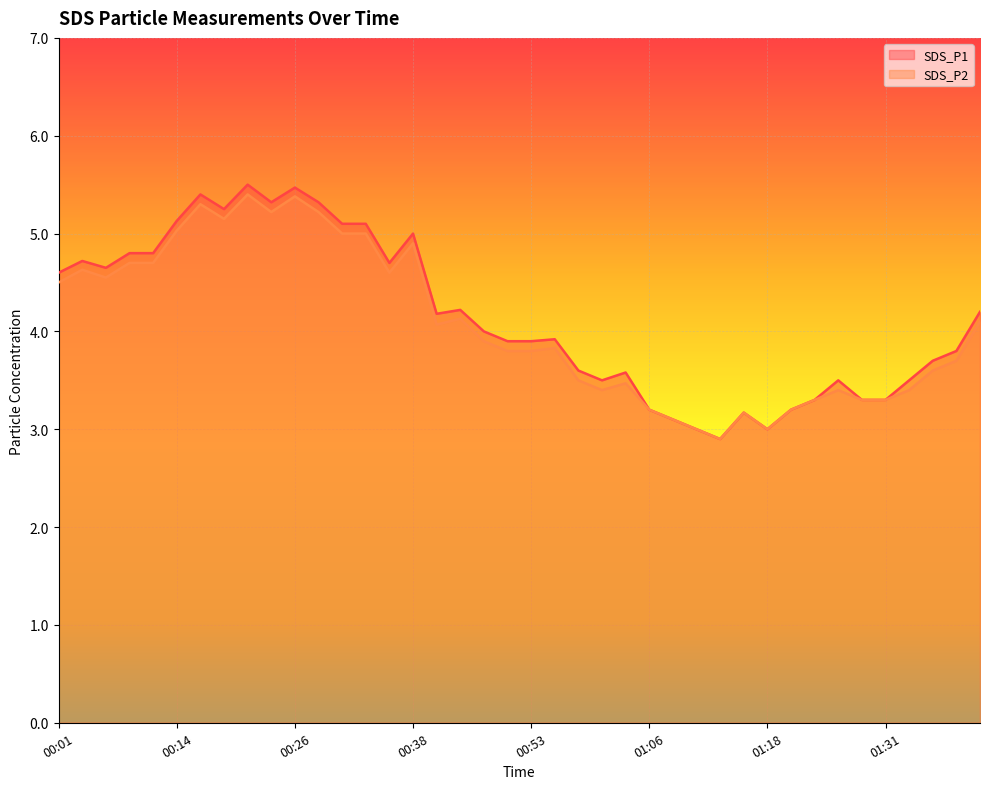

True or false: SDS_P1 has a value of 3.6 at 00:59.

True